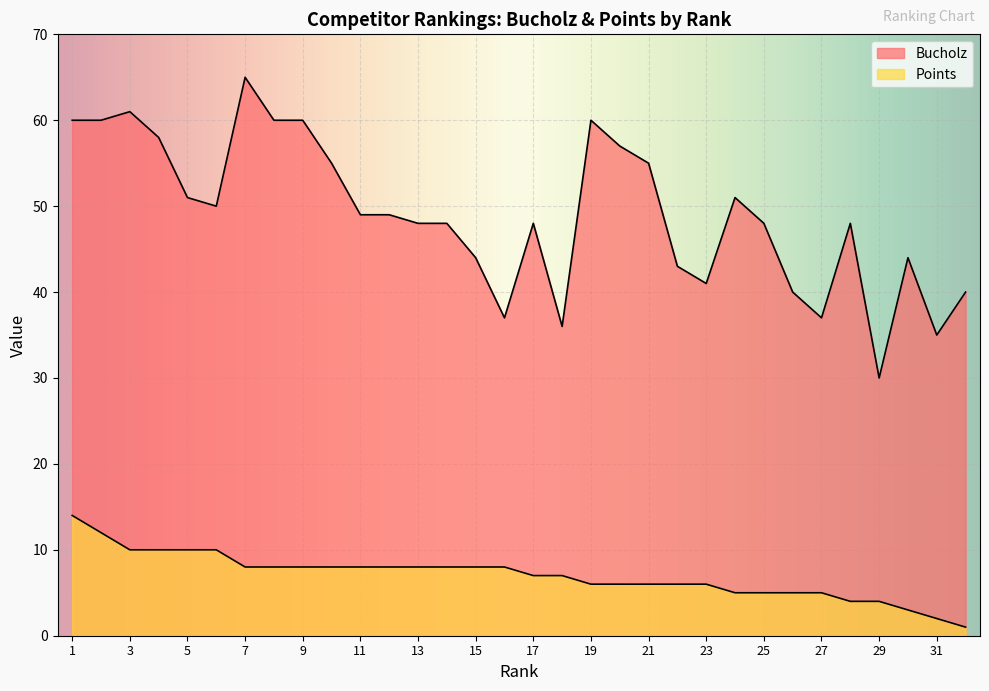

What is the difference between the Points values at 29 and 16?

4